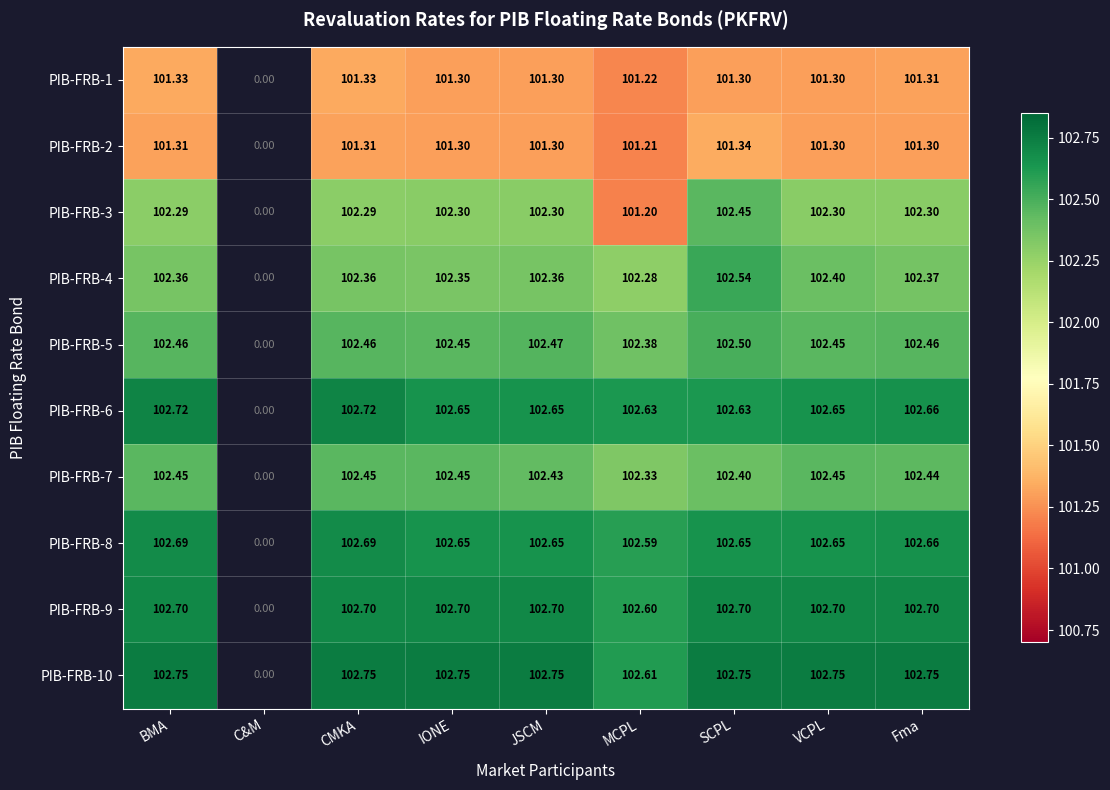

Which category has the lowest value in the PIB-FRB-1 series?

C&M